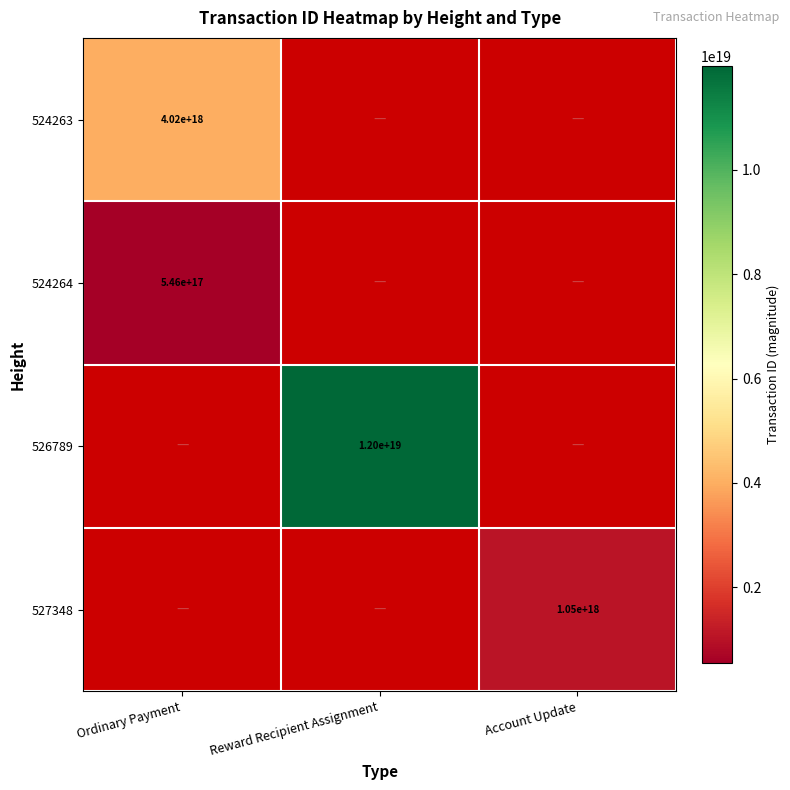

What is the greatest value displayed?

11989380634615175168.0